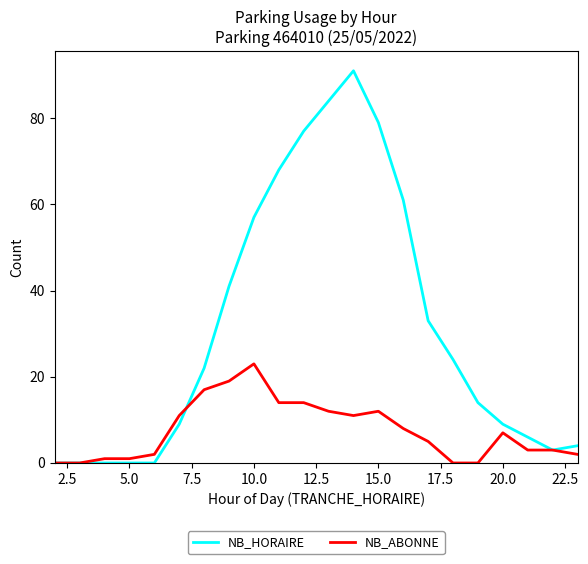

What is the difference between the maximum and minimum values in the NB_HORAIRE series?

91